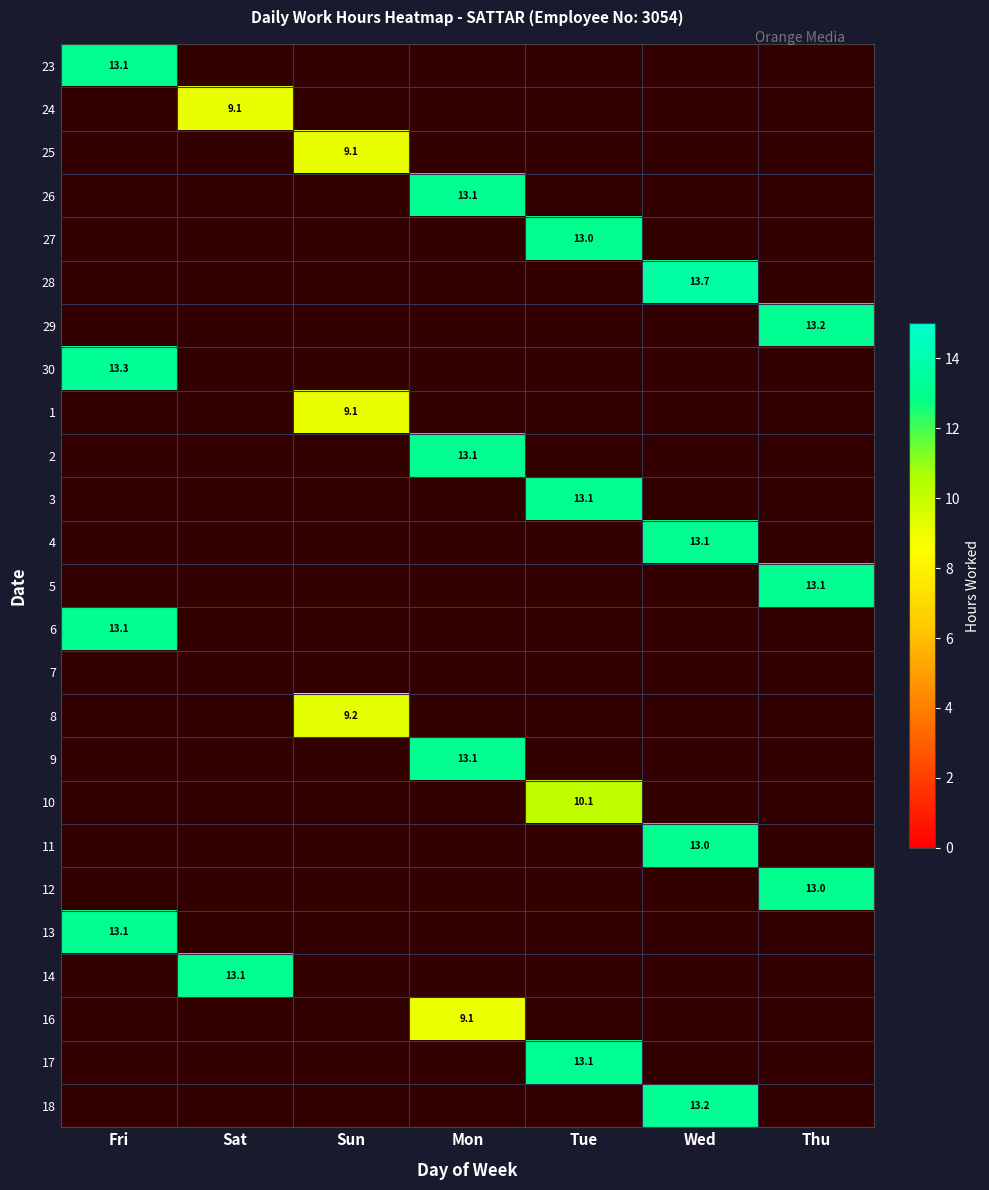

List the series in order of their overall mean, highest first.

23, 24, 25, 26, 27, 28, 29, 30, 1, 2, 3, 4, 5, 6, 7, 8, 9, 10, 11, 12, 13, 14, 16, 17, 18